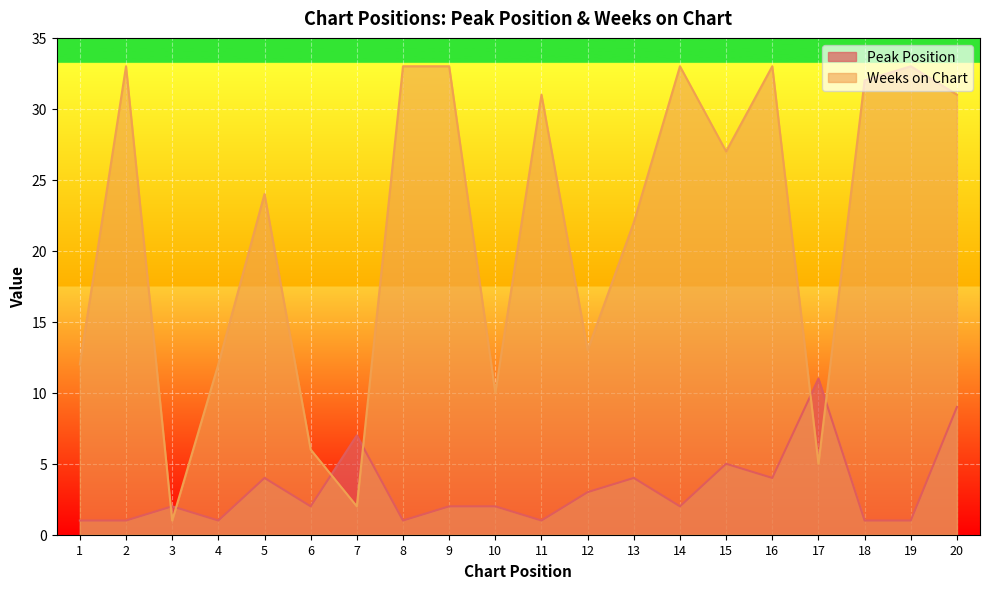

What is the lowest value of the Peak Position series?

1